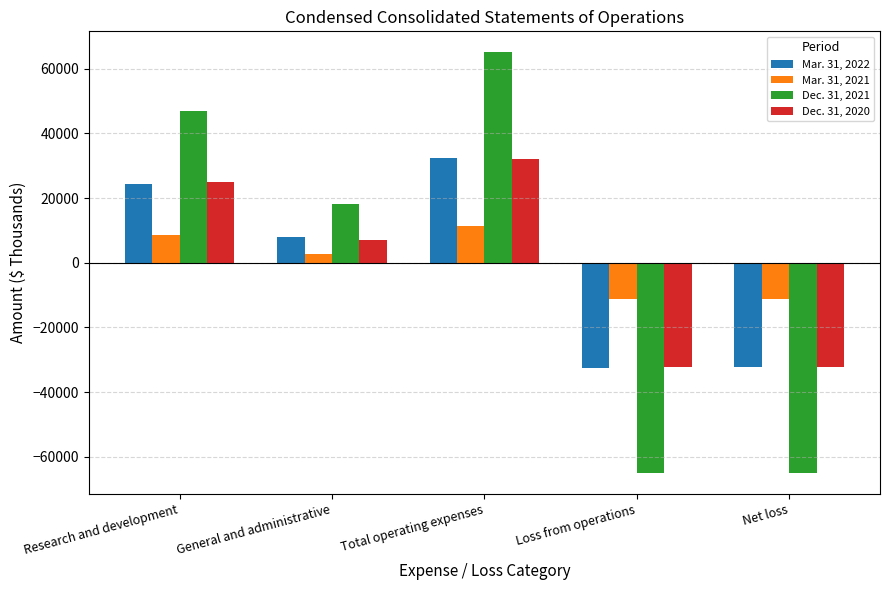

What is the approximate value of Dec. 31, 2020 at General and administrative, to the nearest 100?

7000